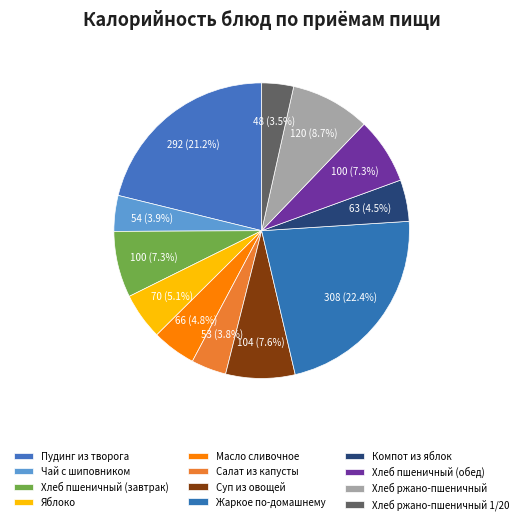

True or false: Яблоко accounts for 1% of the total.

False